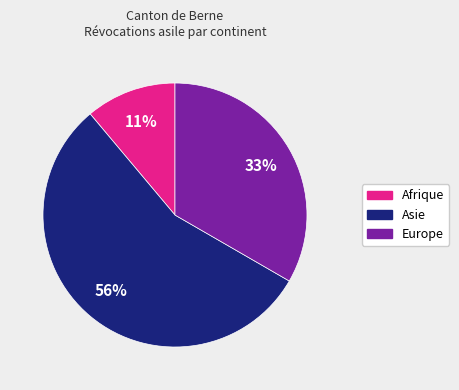

Does any single category account for the majority?

Yes